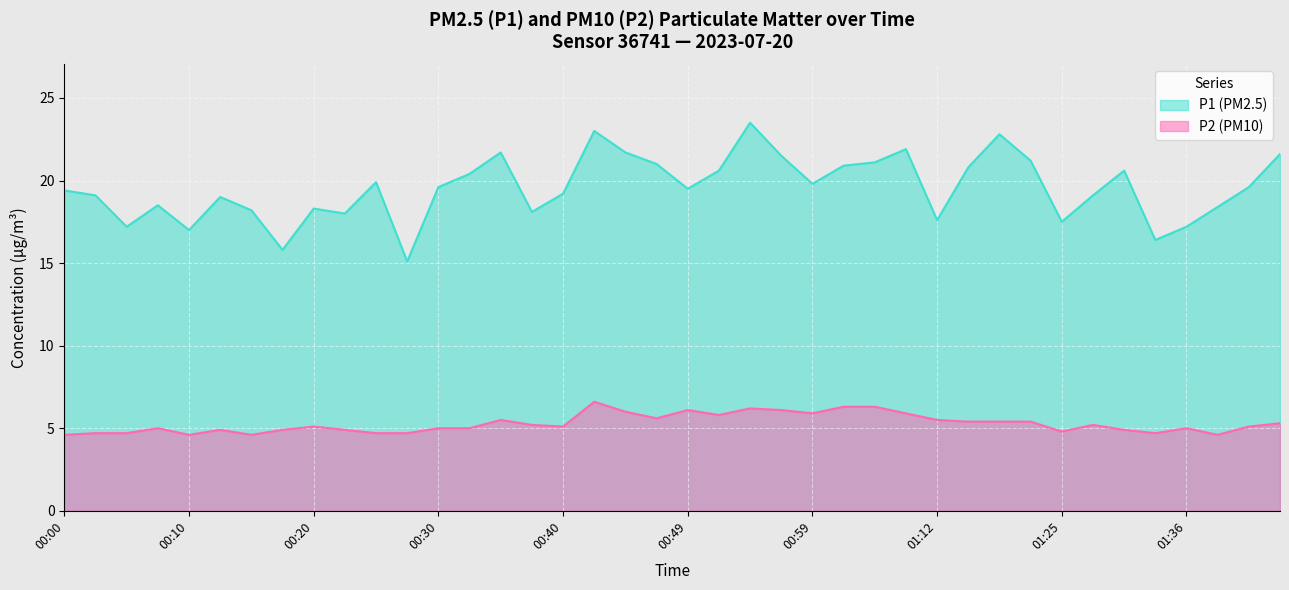

What is the greatest value displayed?

23.5